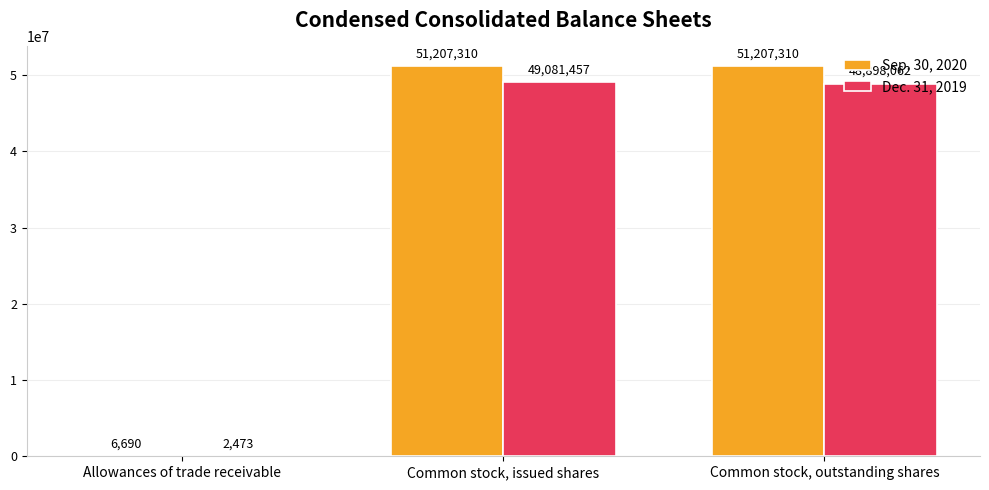

What is the sum of all Dec. 31, 2019 values?

97981992